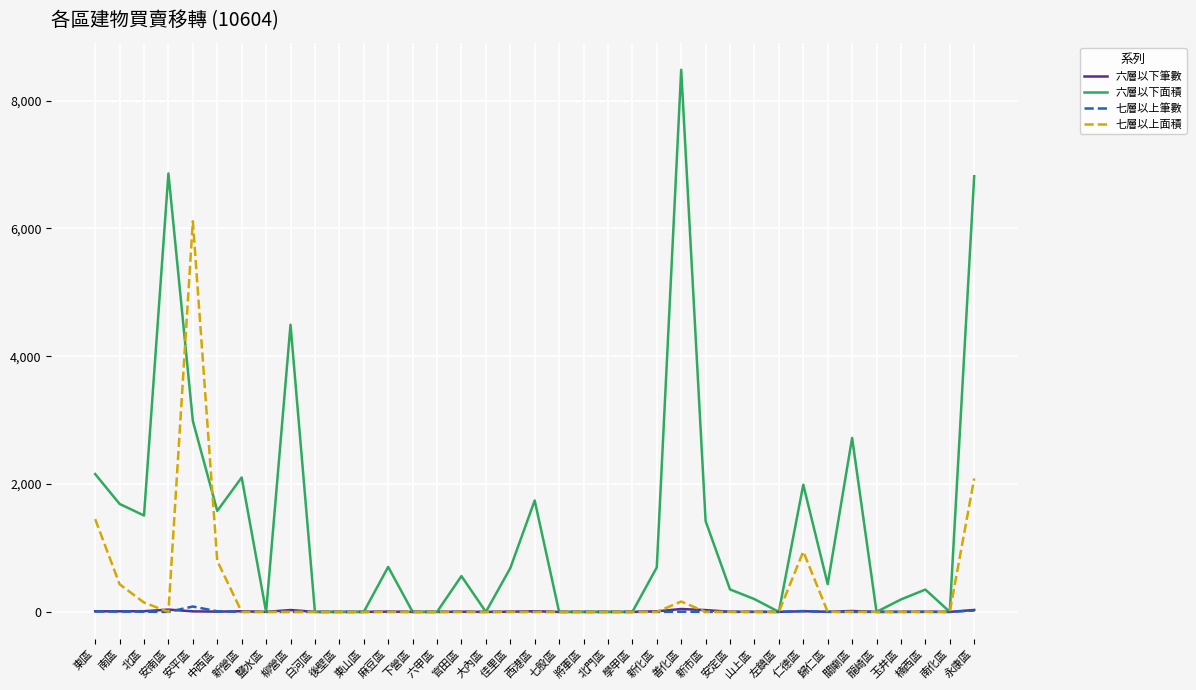

Which series has the largest total across all categories?

六層以下面積